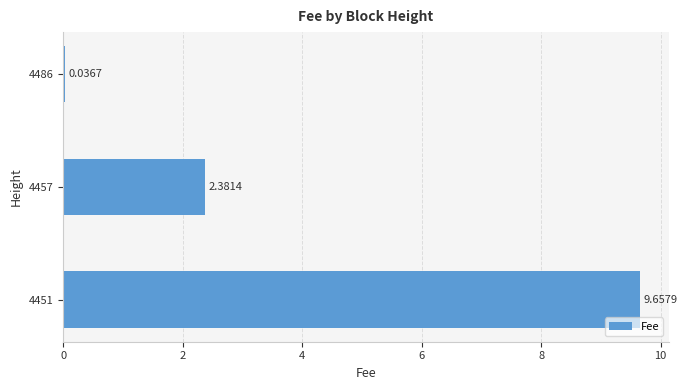

How many data points are less than 2?

1